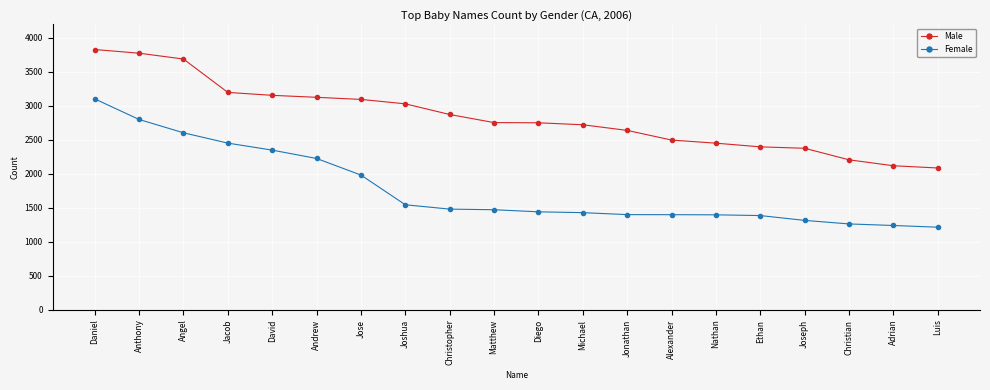

True or false: Female and Male intersect in this chart.

False